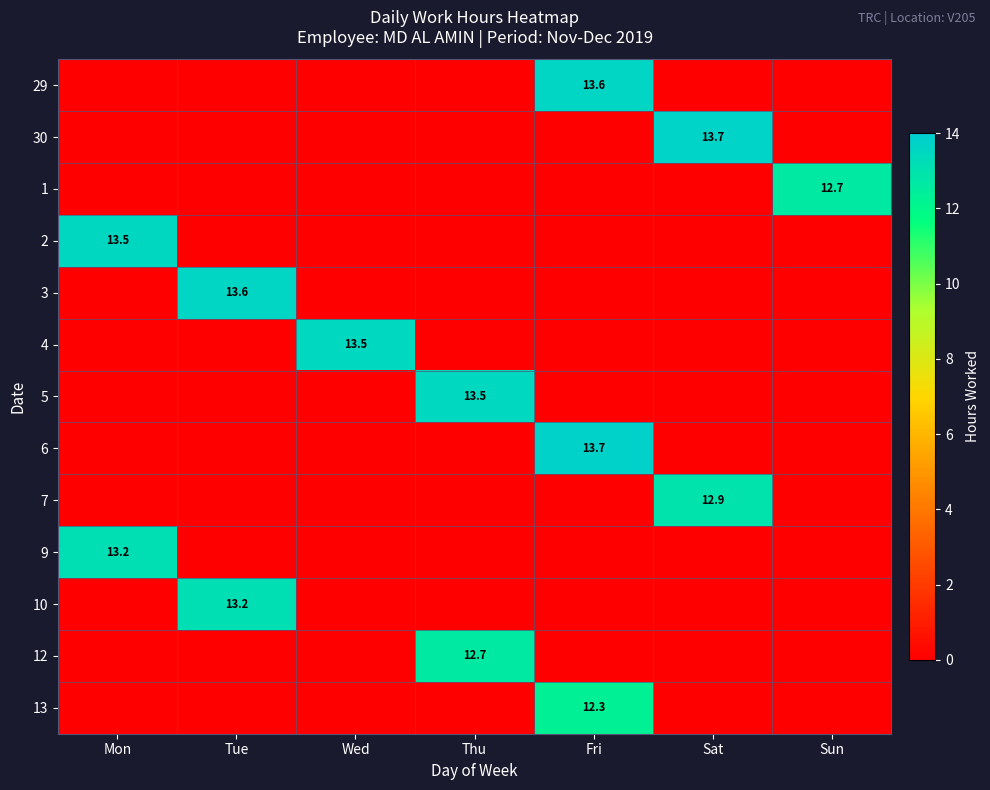

How many values in 13 are above zero?

1